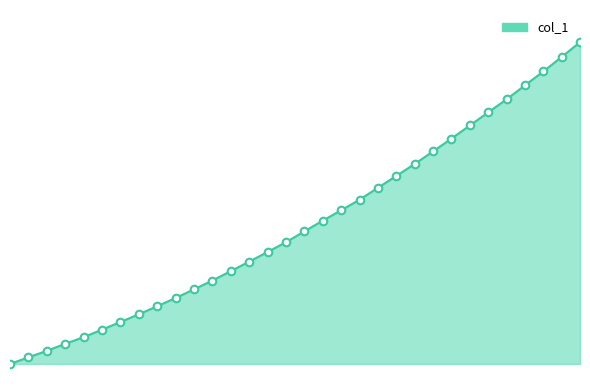

Does the chart have visible grid lines?

No